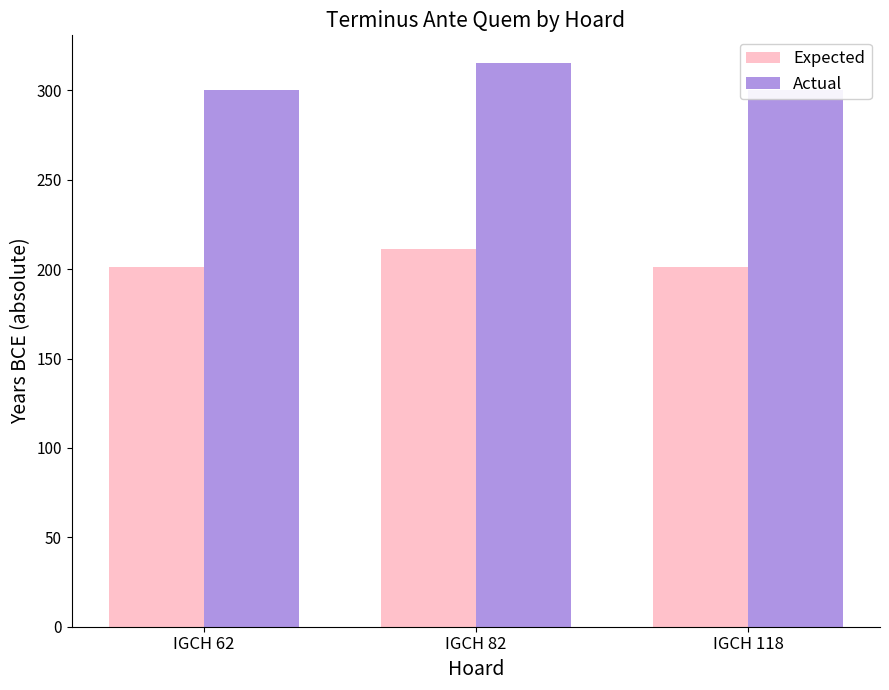

What is the difference between the maximum and minimum values in the Expected series?

10.1